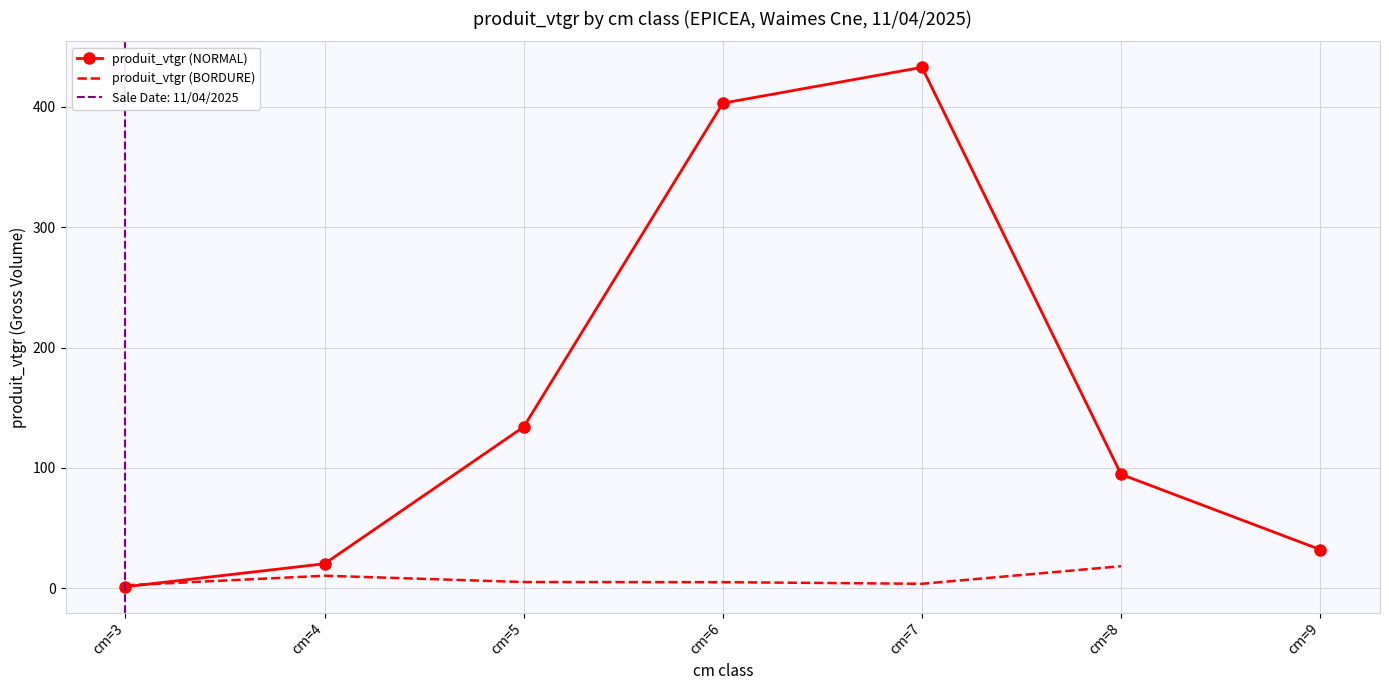

Between which two adjacent categories do produit_vtgr (NORMAL) and produit_vtgr (BORDURE) first intersect?

cm=3 and cm=4